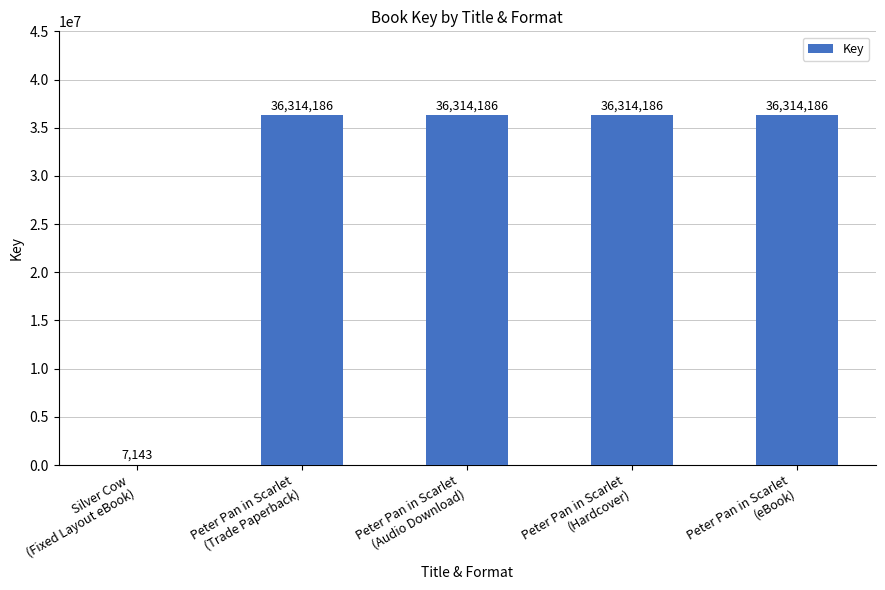

What is the sum of all values?

145263887